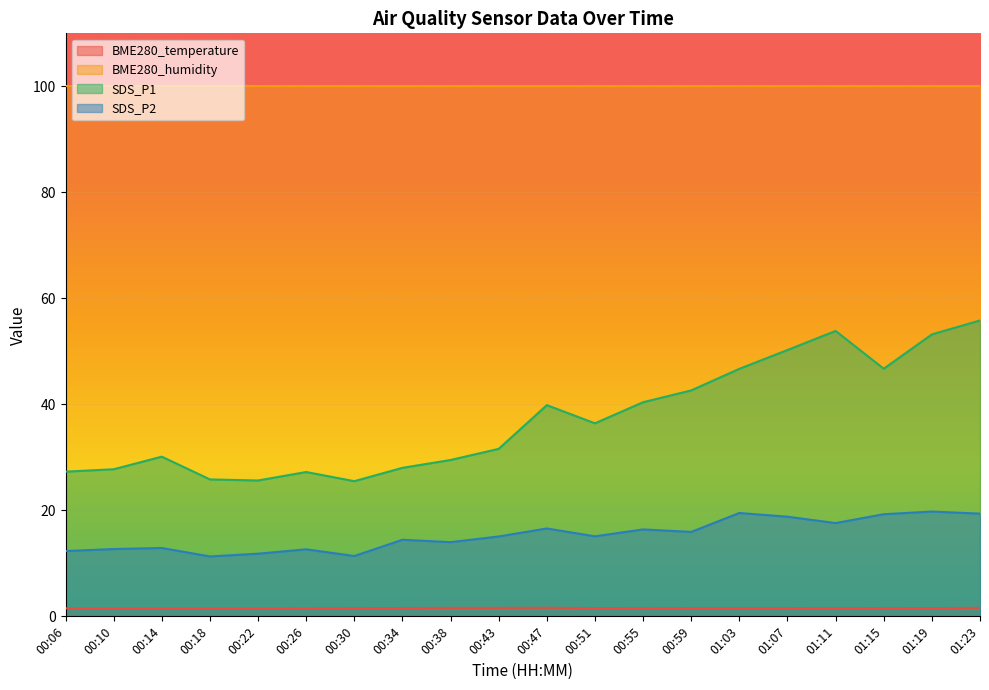

What are all the series names shown in the legend?

BME280_temperature, BME280_humidity, SDS_P1, SDS_P2